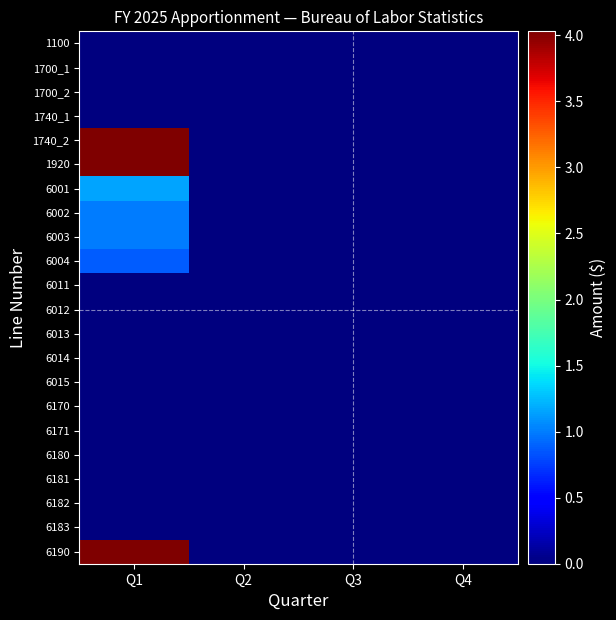

Reading right to left, list all the values displayed in this chart.

1100: Q4=0	Q3=0	Q2=0	Q1=0
1700_1: Q4=0	Q3=0	Q2=0	Q1=0
1700_2: Q4=0	Q3=0	Q2=0	Q1=0
1740_1: Q4=0	Q3=0	Q2=0	Q1=0
1740_2: Q4=0	Q3=0	Q2=0	Q1=40305000
1920: Q4=0	Q3=0	Q2=0	Q1=40305000
6001: Q4=0	Q3=0	Q2=0	Q1=11517000
6002: Q4=0	Q3=0	Q2=0	Q1=9988000
6003: Q4=0	Q3=0	Q2=0	Q1=10010000
6004: Q4=0	Q3=0	Q2=0	Q1=8790000
6011: Q4=0	Q3=0	Q2=0	Q1=0
6012: Q4=0	Q3=0	Q2=0	Q1=0
6013: Q4=0	Q3=0	Q2=0	Q1=0
6014: Q4=0	Q3=0	Q2=0	Q1=0
6015: Q4=0	Q3=0	Q2=0	Q1=0
6170: Q4=0	Q3=0	Q2=0	Q1=0
6171: Q4=0	Q3=0	Q2=0	Q1=0
6180: Q4=0	Q3=0	Q2=0	Q1=0
6181: Q4=0	Q3=0	Q2=0	Q1=0
6182: Q4=0	Q3=0	Q2=0	Q1=0
6183: Q4=0	Q3=0	Q2=0	Q1=0
6190: Q4=0	Q3=0	Q2=0	Q1=40305000